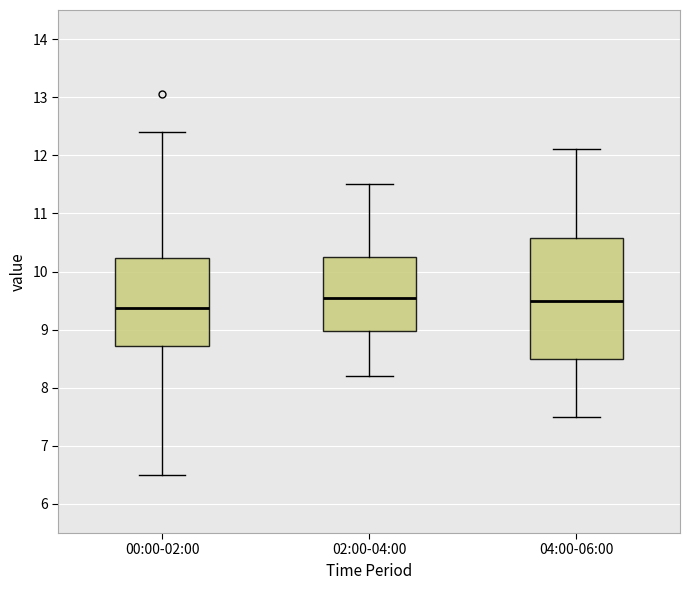

Comparing the boxes themselves (not the whiskers), which one is the tallest?

04:00-06:00